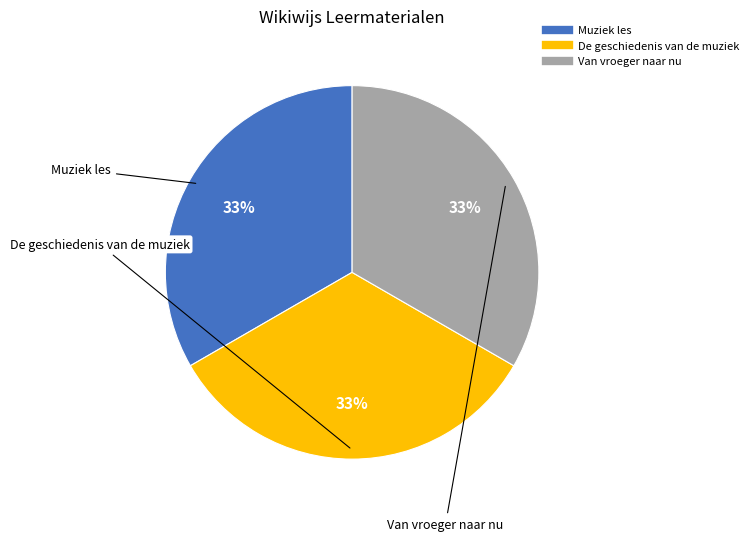

To the nearest percent, what percentage of the pie is Muziek les?

33%